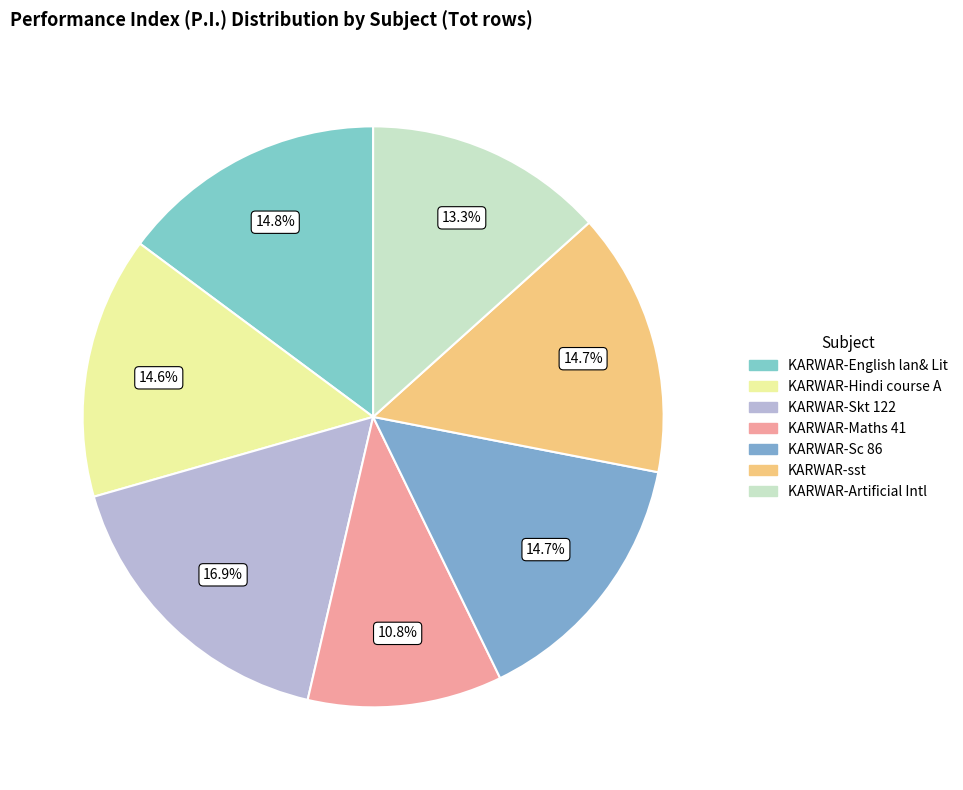

True or false: KARWAR-sst accounts for 20% of the total.

False